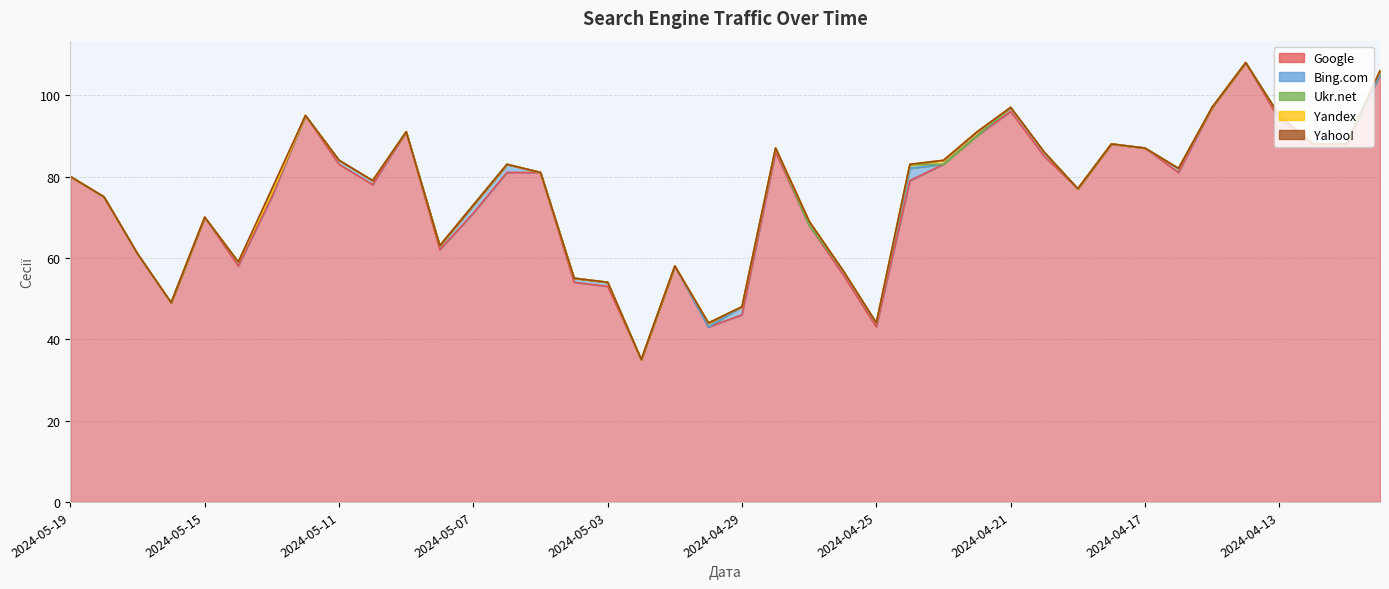

What are all the series names shown in the legend?

Google, Bing.com, Ukr.net, Yandex, Yahoo!